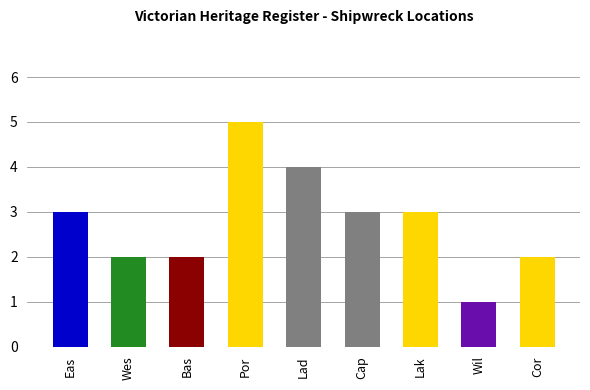

Are the bars grouped side by side (vs. stacked)?

No